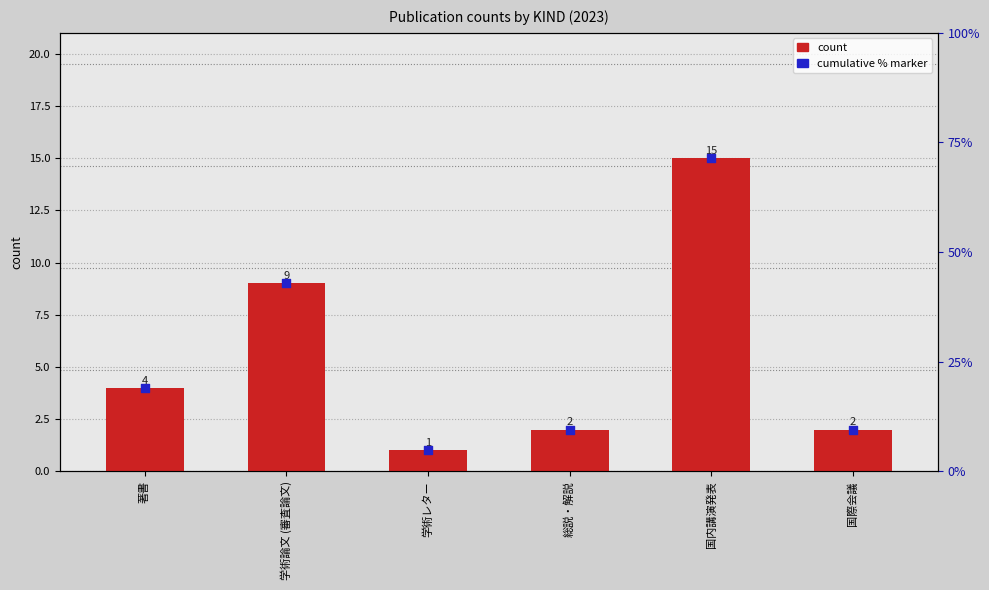

Which series contains the highest Y value?

count